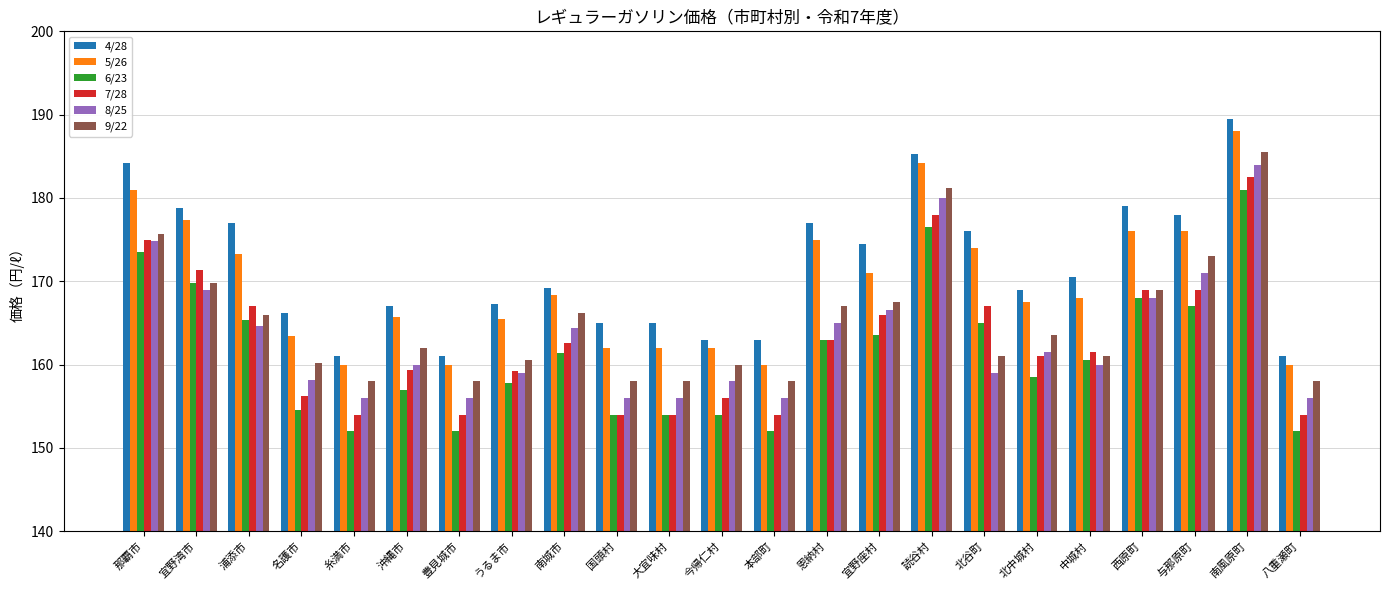

At how many categories does at least one series exceed 174?

10